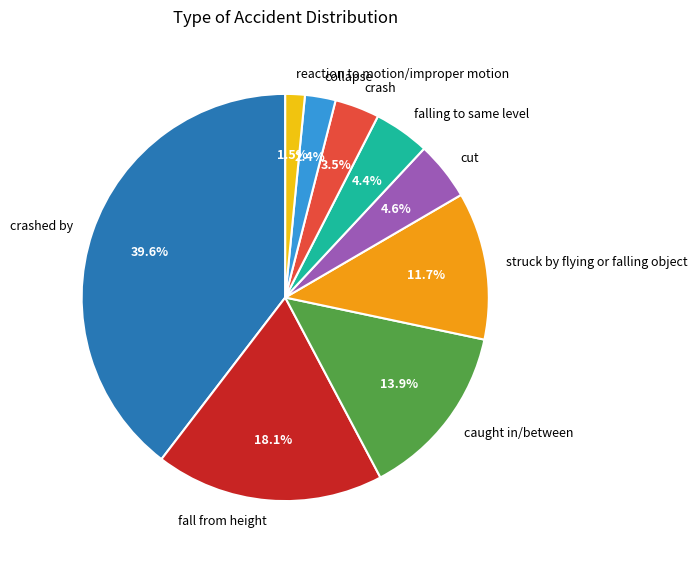

Combined, what portion of the pie is fall from height and falling to same level?

22.6%